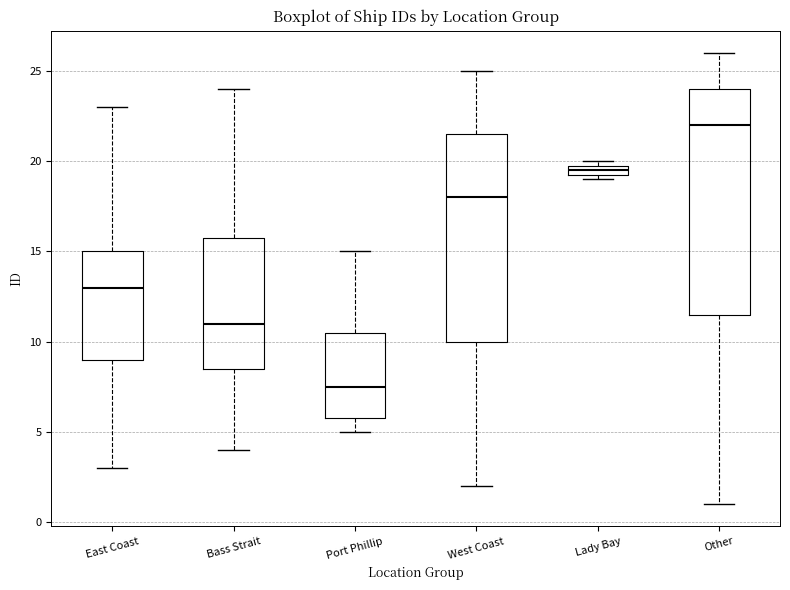

Where does the lower whisker of the box for Other end on the y-axis? The values are not printed on the chart, so give them approximately, as read against the axis.

1.0